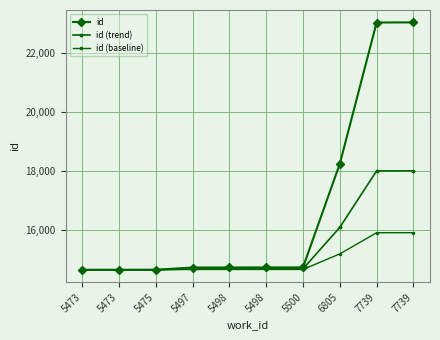

The value of id (baseline) at 5498 is 14648.1. True or false?

True